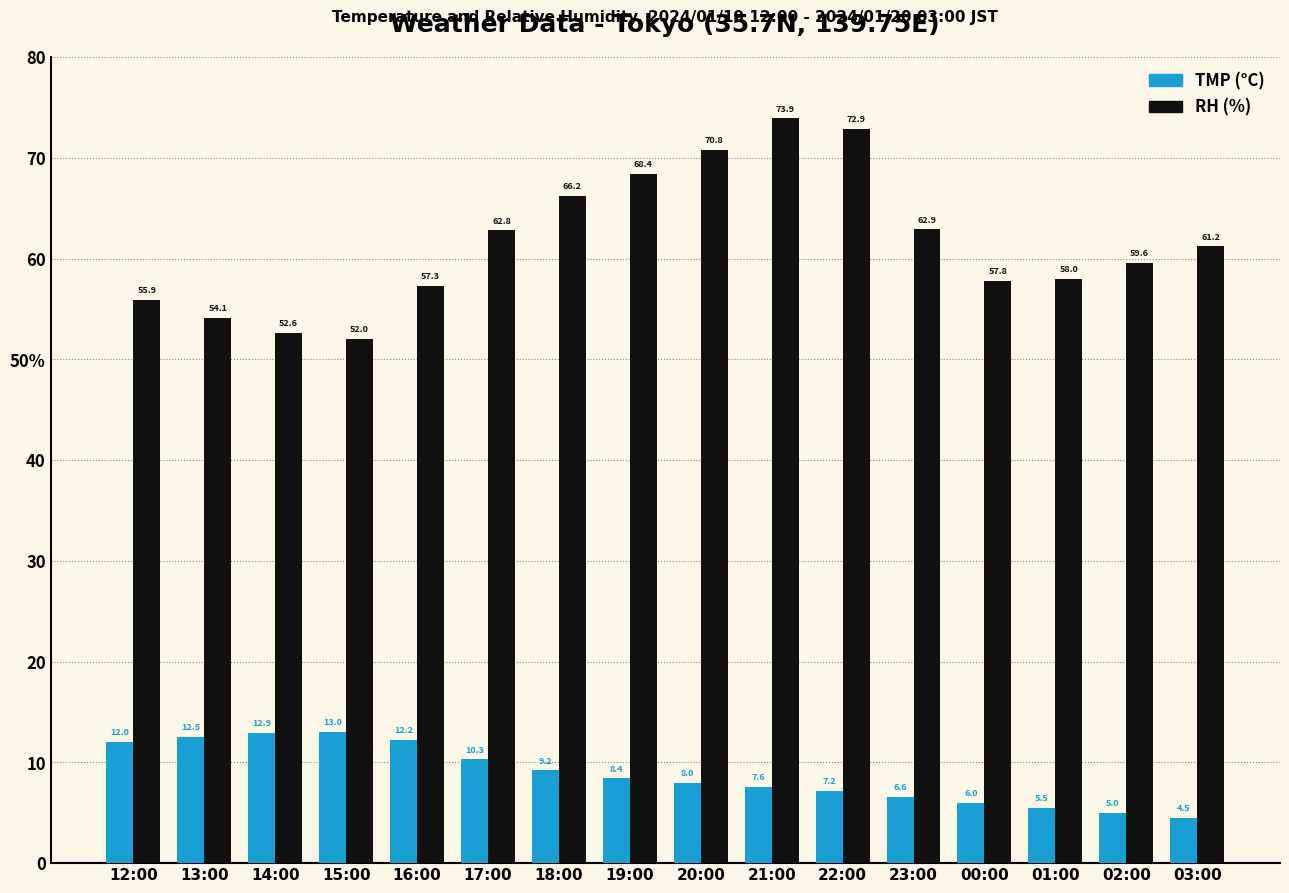

What is the label of the 2nd bar from the right?

02:00